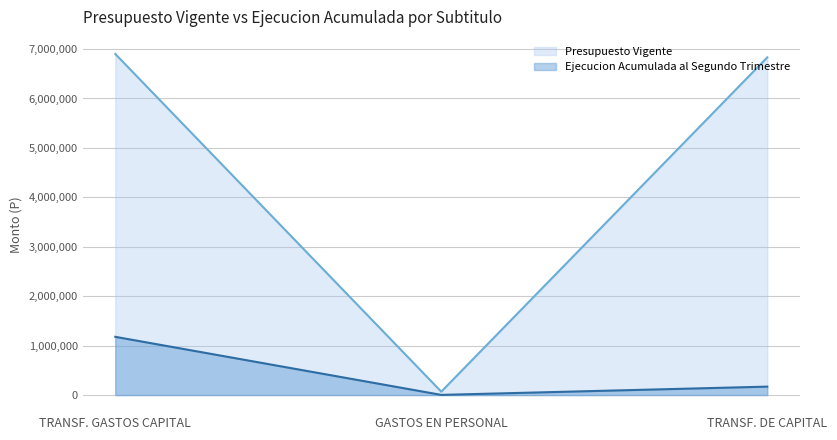

Reading left to right, extract all data points from this chart.

Presupuesto Vigente: 6900975	69010	6831965
Ejecucion Acumulada al Segundo Trimestre: 1178687	3889	171204